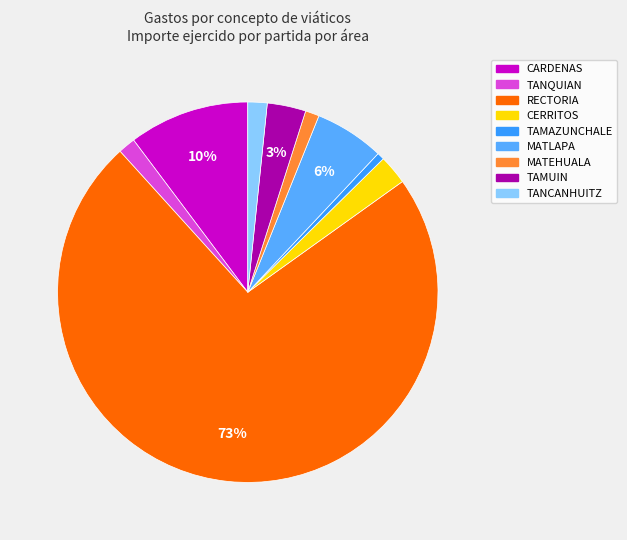

How many segments does this pie chart have?

9